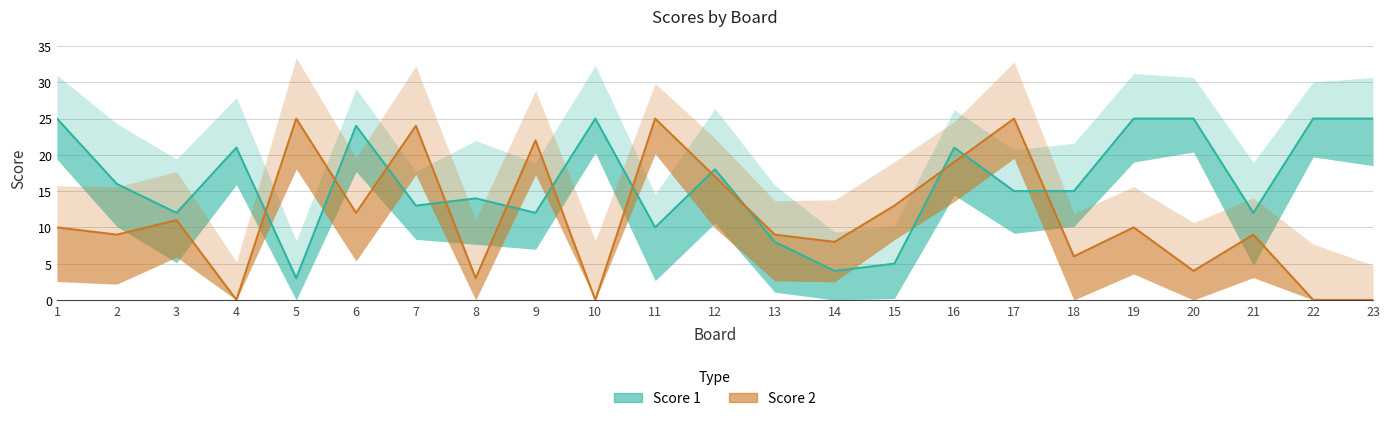

Which series has the widest spread of values?

Score 2